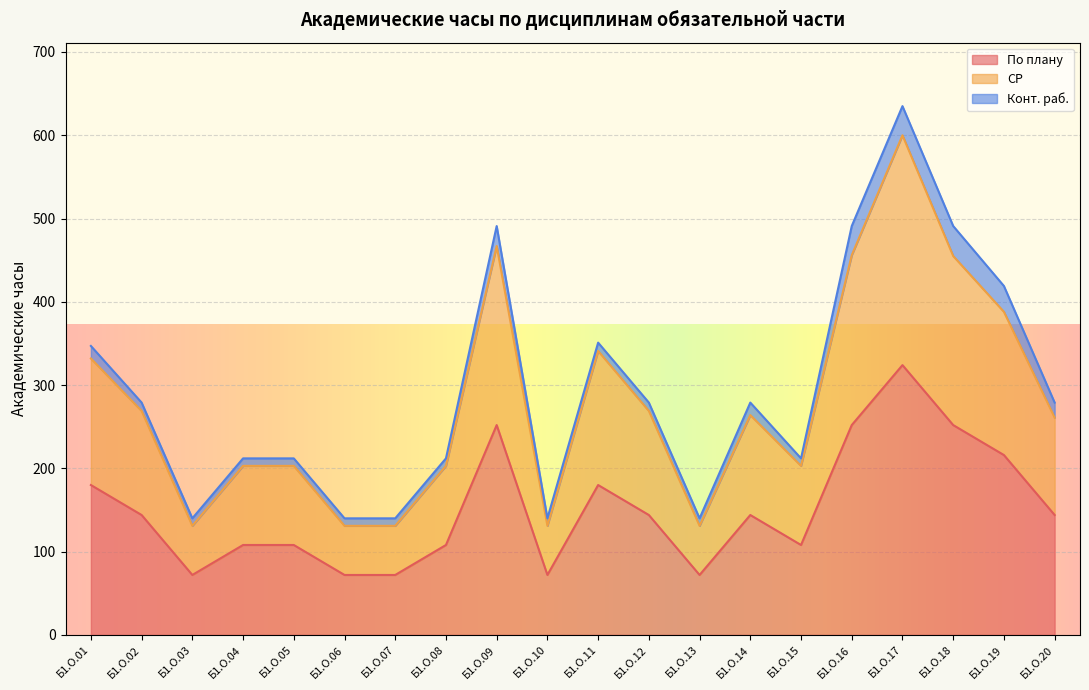

True or false: СР and По плану intersect in this chart.

False